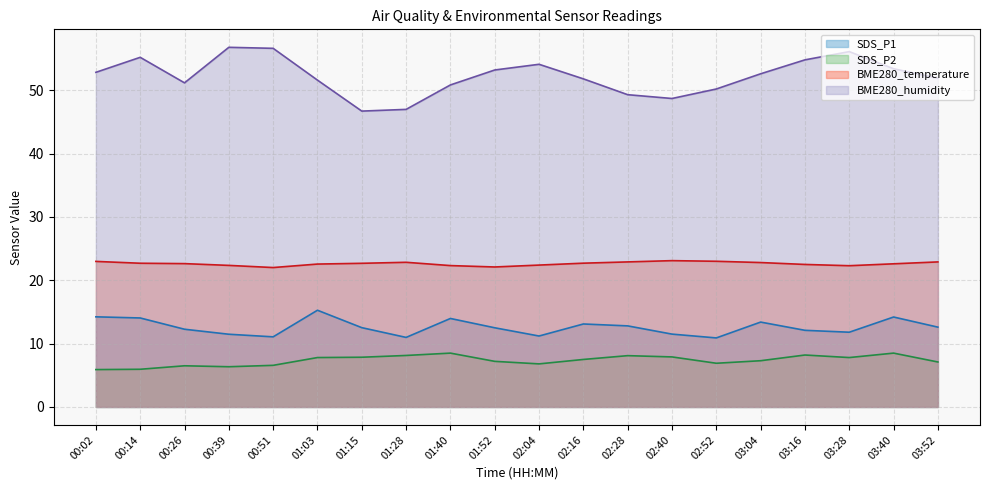

What is the average value of the SDS_P1 series?

12.6